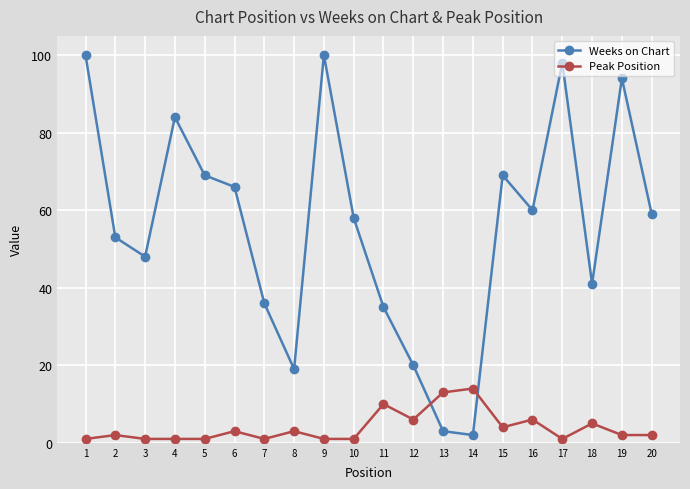

Between which two adjacent categories do Weeks on Chart and Peak Position first intersect?

12 and 13